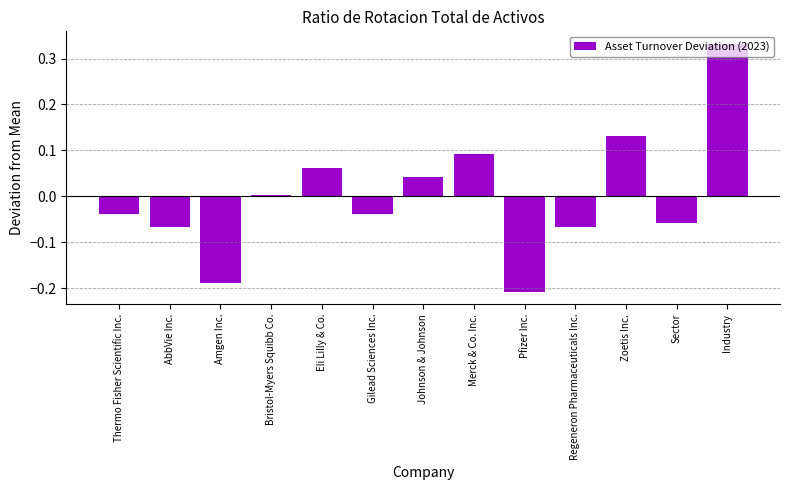

Which has a higher value, Bristol-Myers Squibb Co. or Amgen Inc.?

Bristol-Myers Squibb Co.